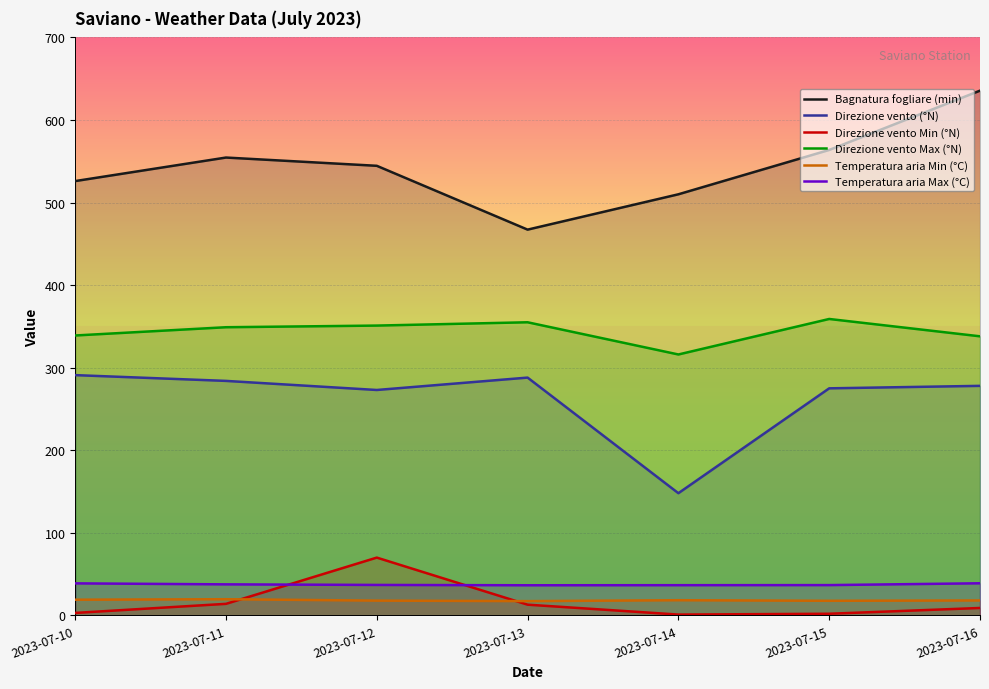

The value of Temperatura aria Max (°C) at 2023-07-11 is 67.2. True or false?

False